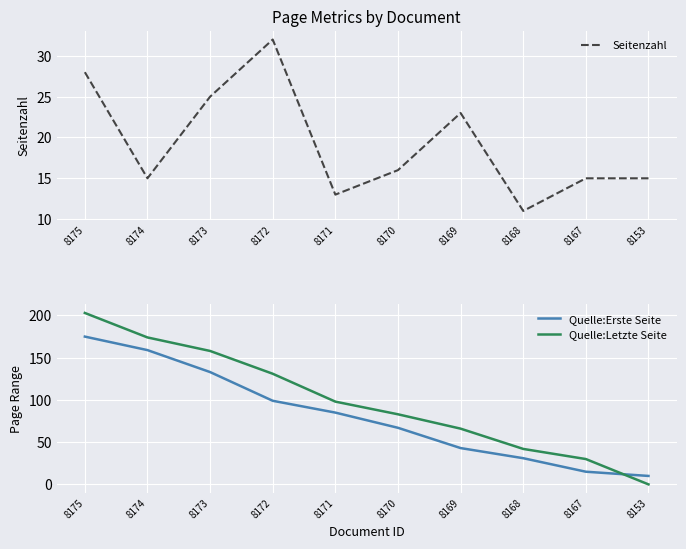

What is the value of the Quelle:Erste Seite point at the 1st from the left?

175